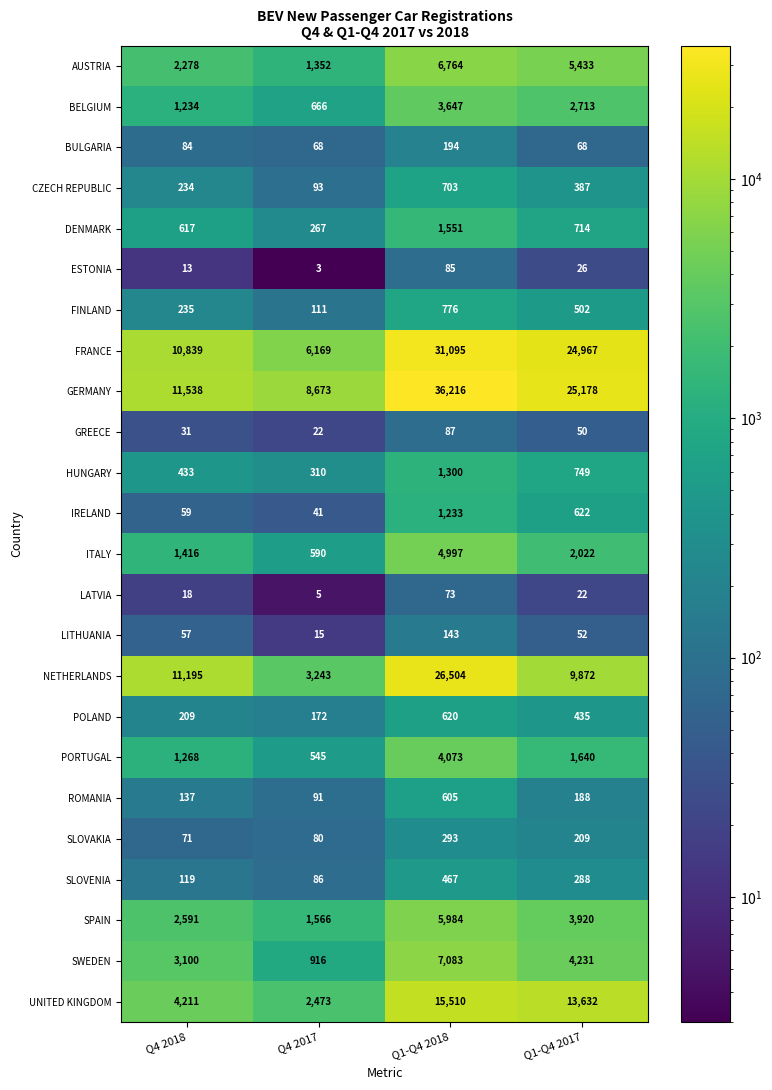

What is the maximum value shown in the chart?

36216